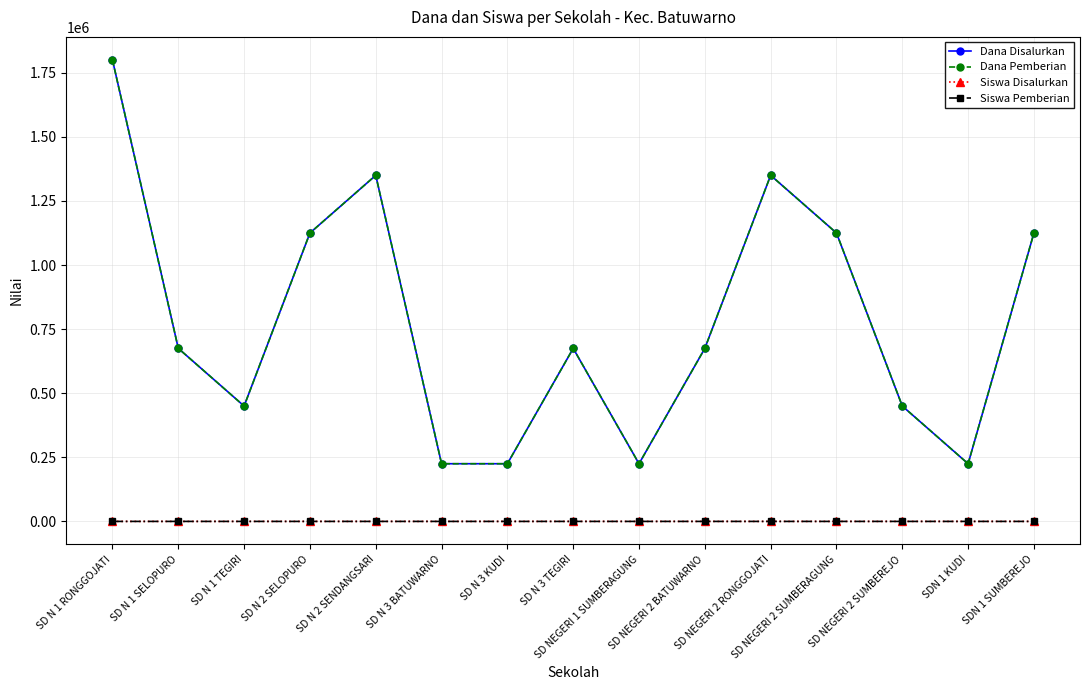

Does the chart have visible grid lines?

Yes